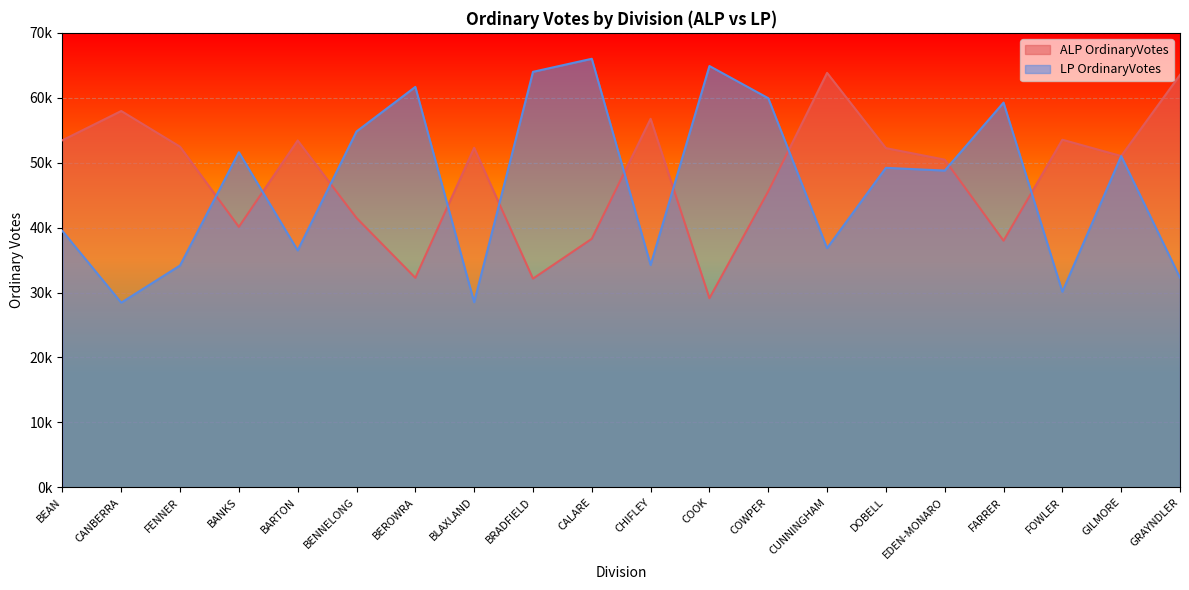

Where is the first local maximum for LP OrdinaryVotes?

BANKS